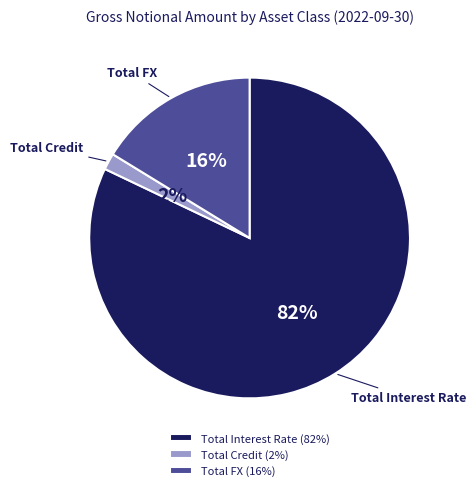

Is it true that Total Interest Rate is 82% of the pie?

True